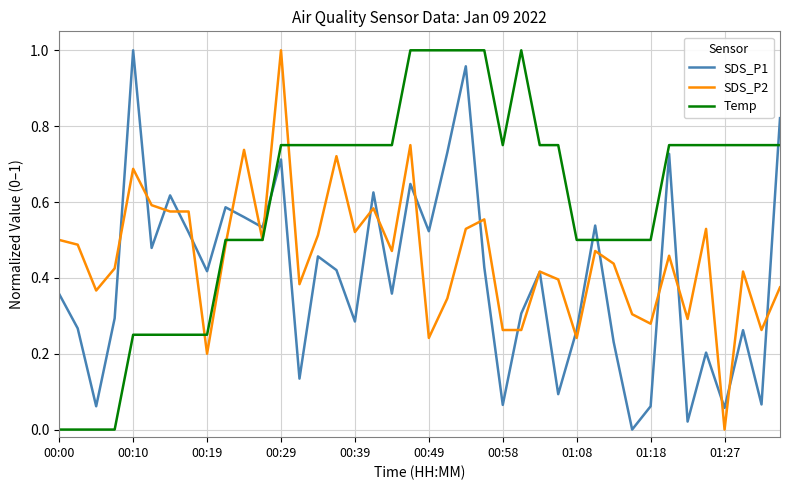

True or false: Temp and SDS_P1 intersect in this chart.

True